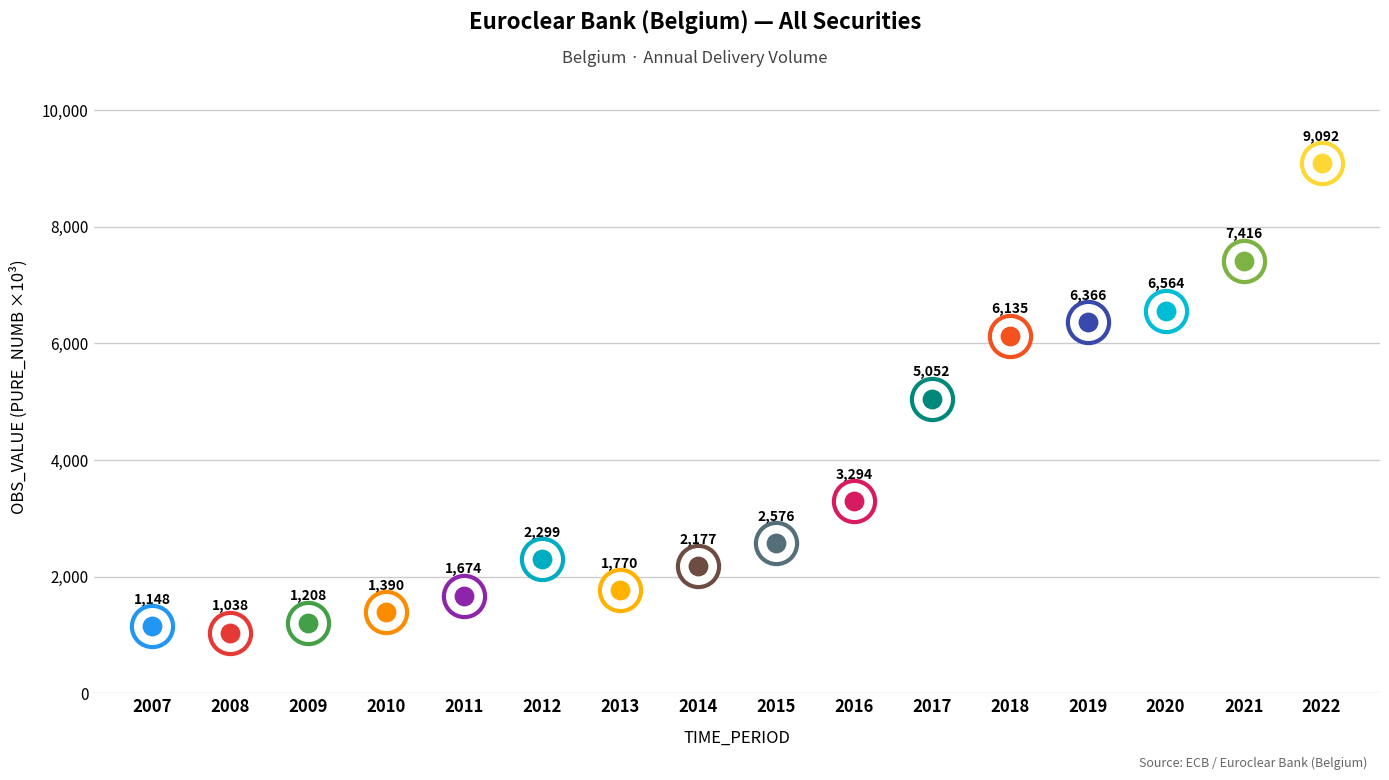

What is the change in value from 2016 to 2017?

+1758